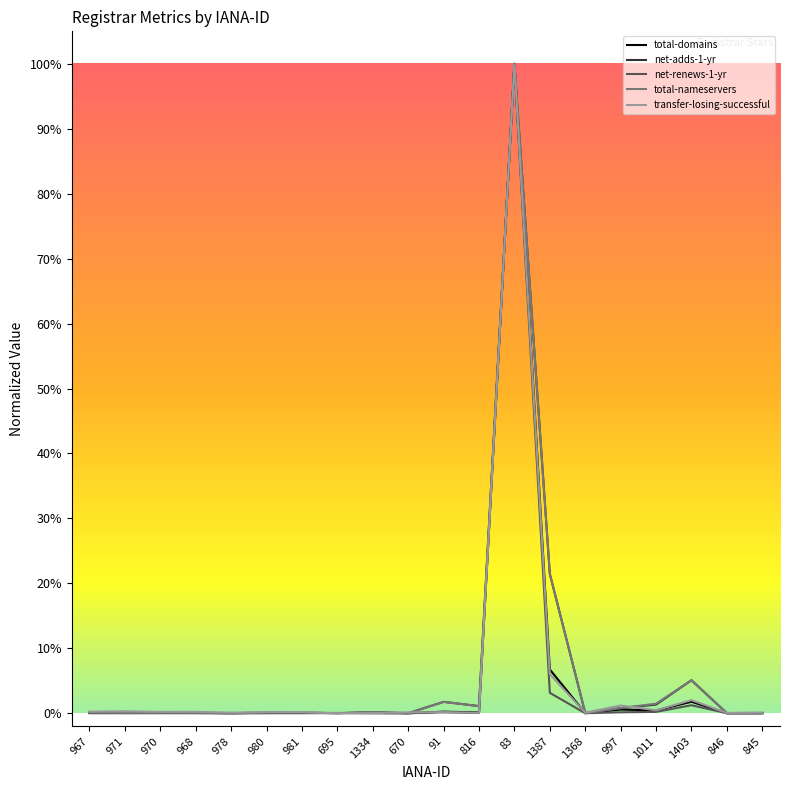

What are all the series names shown in the legend?

total-domains, net-adds-1-yr, net-renews-1-yr, total-nameservers, transfer-losing-successful